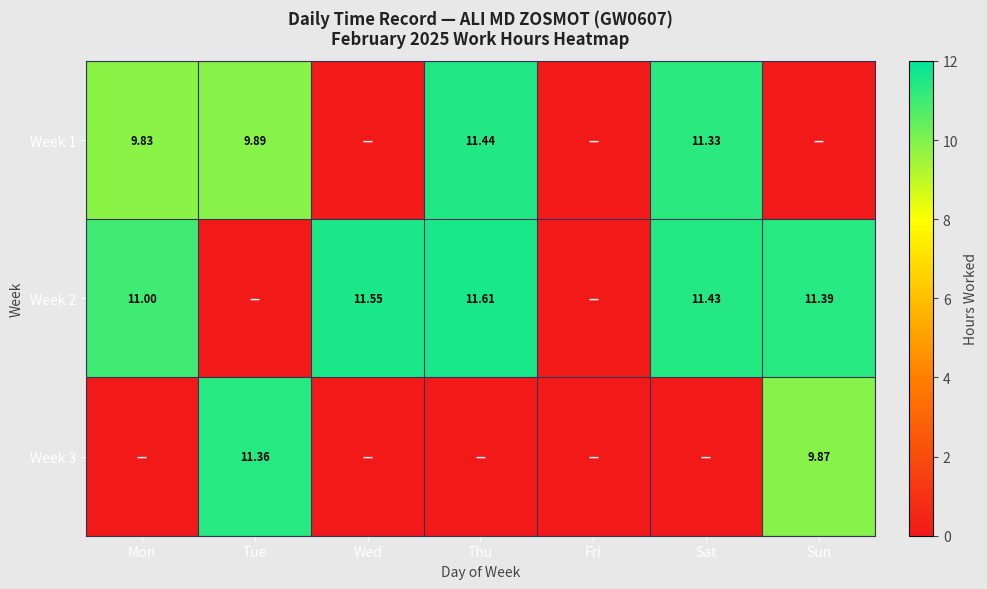

At which category is the sum across all series the highest?

Thu